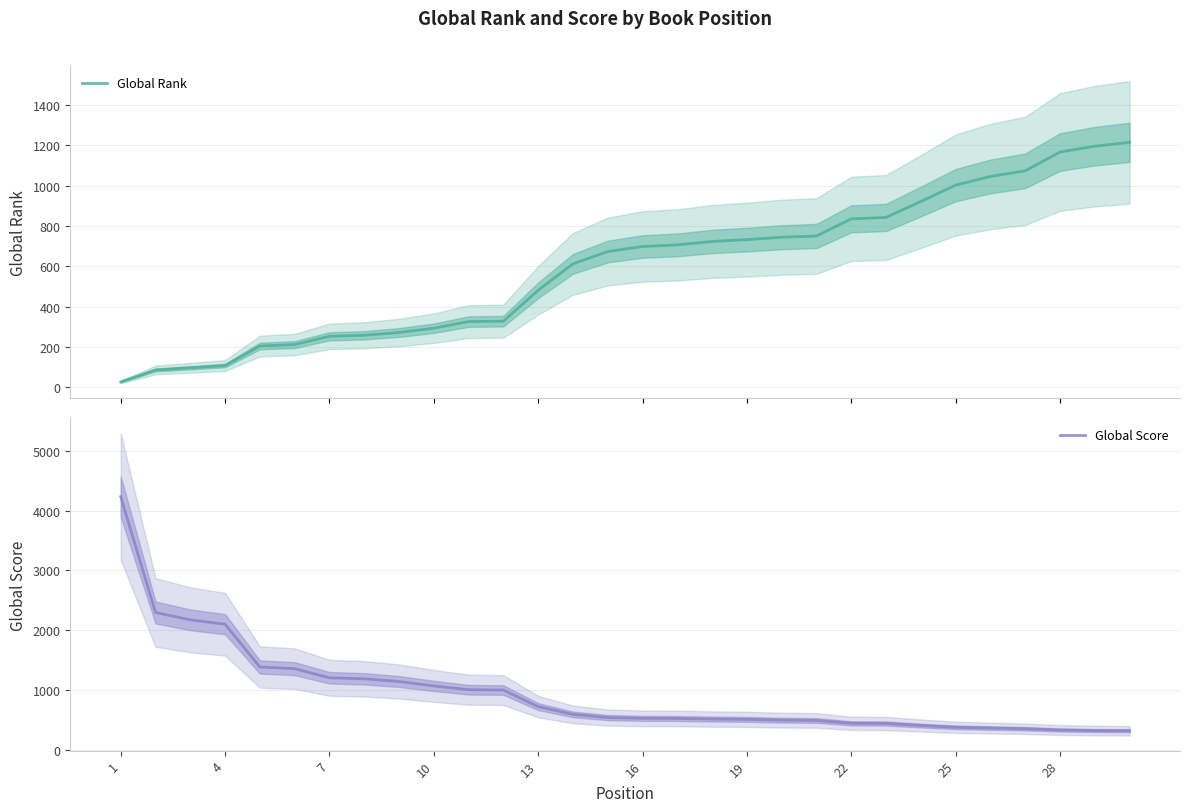

What is the highest value of the Global Score series?

4232